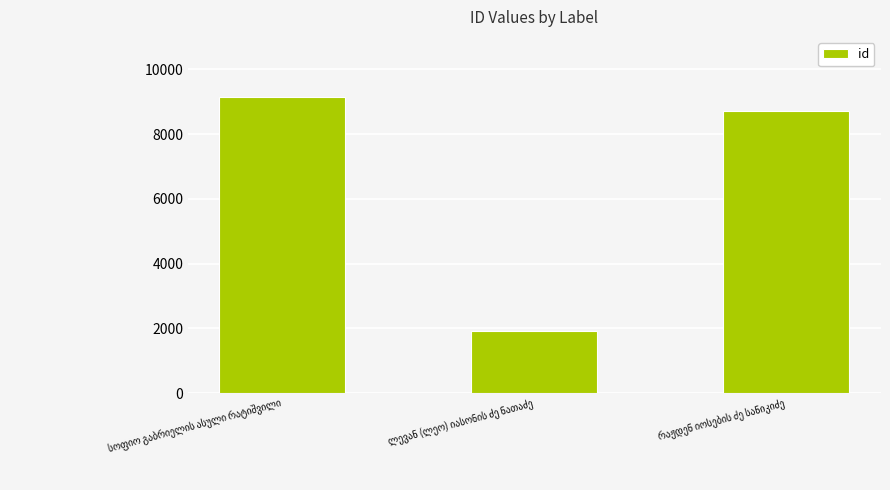

What is the average value?

6596